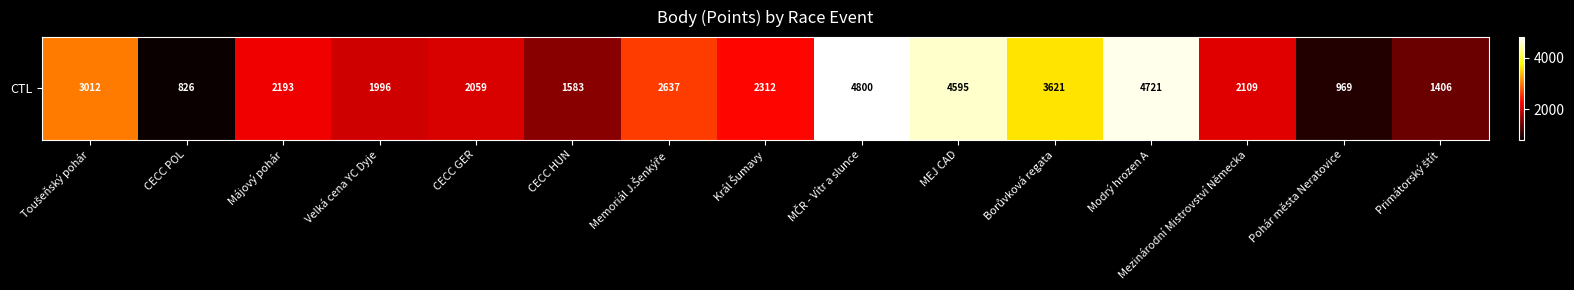

What is the difference between the maximum and minimum values?

3974